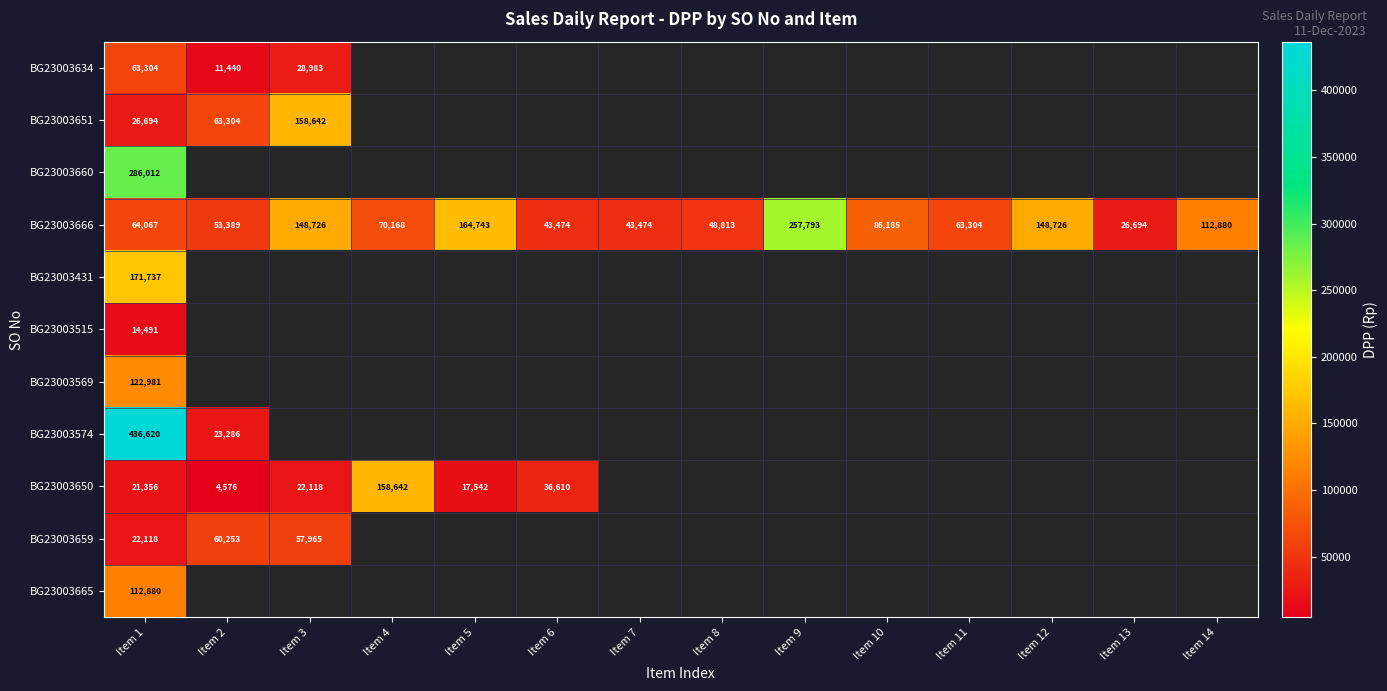

Is it true that BG23003574 equals 40959 at Item 2?

False